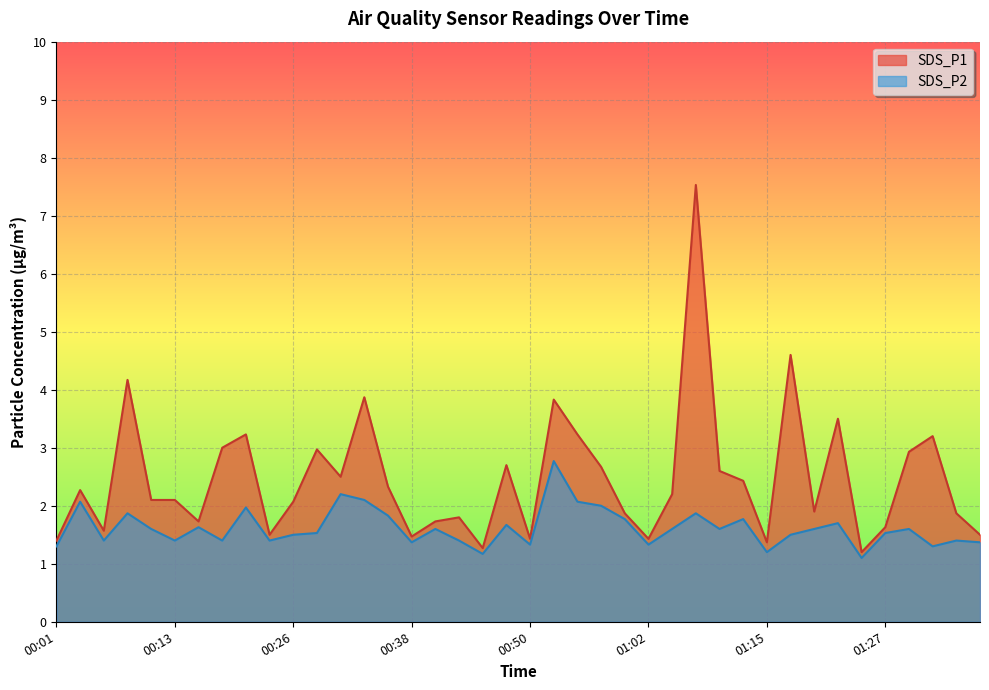

What position from the left is 01:22?

34